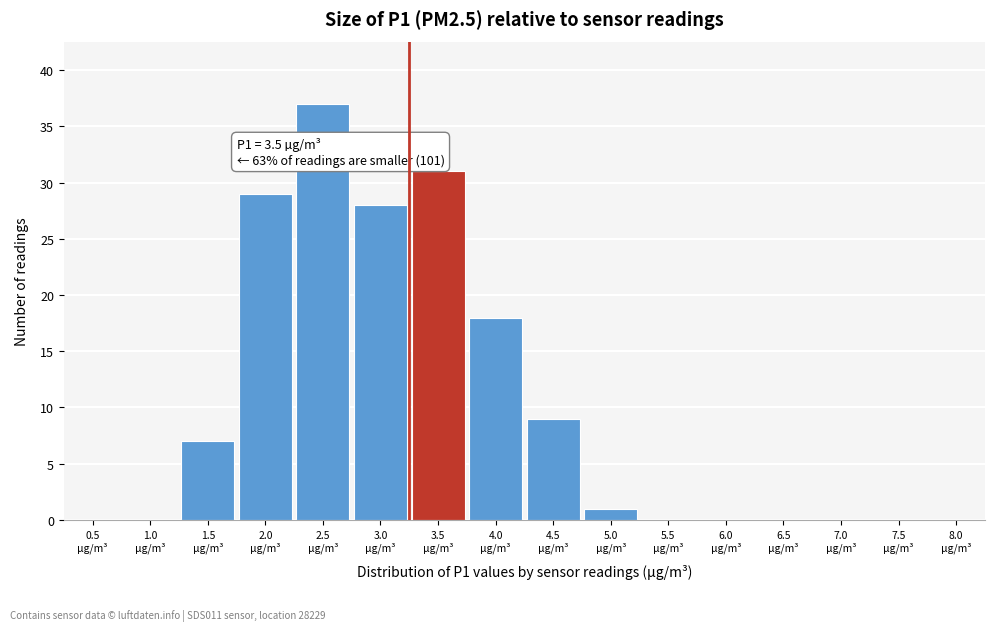

What is the sum of all values?

160